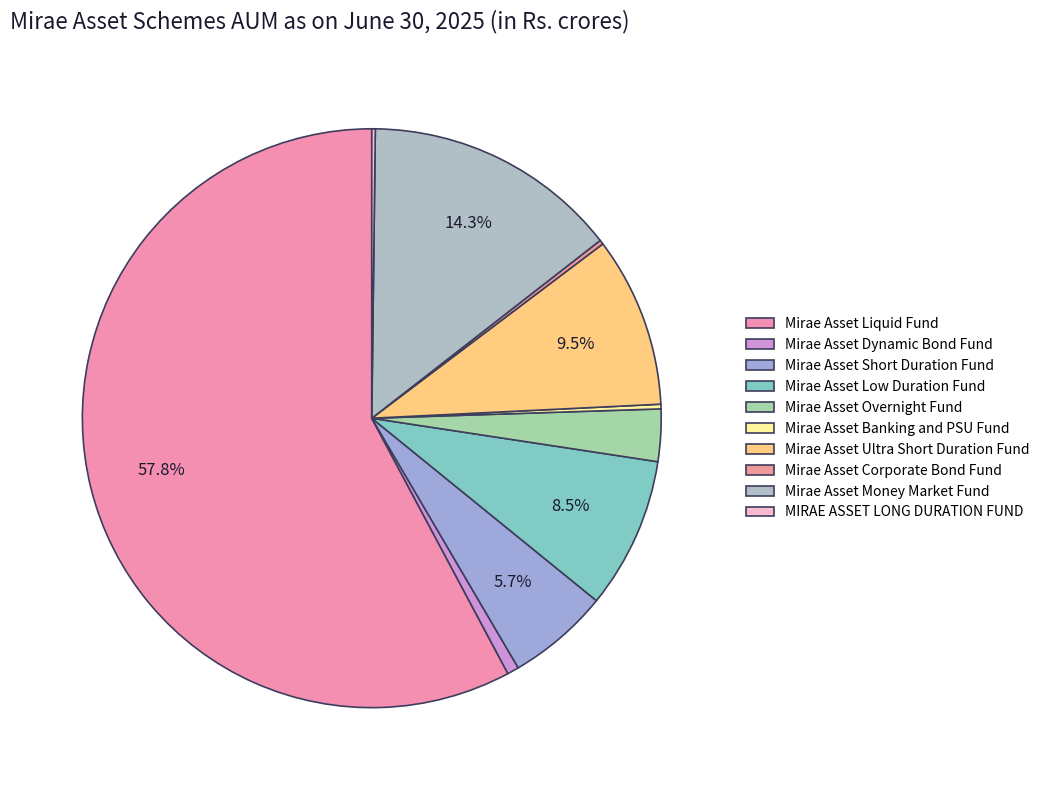

Which has a higher value, Mirae Asset Corporate Bond Fund or Mirae Asset Dynamic Bond Fund?

Mirae Asset Dynamic Bond Fund